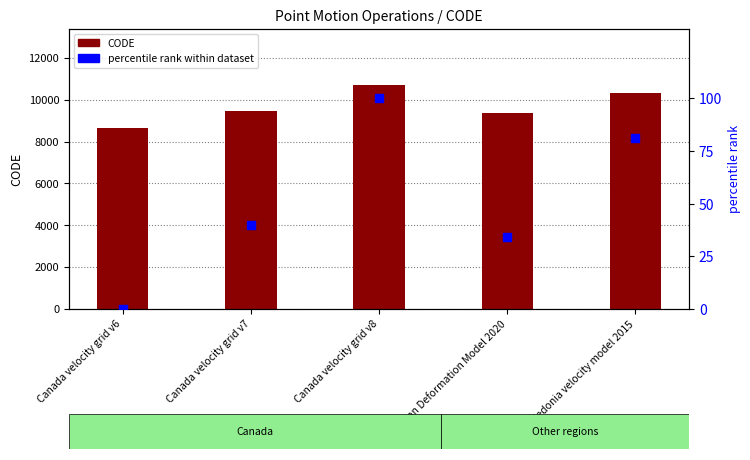

At which category is the sum across all series the highest?

Canada velocity grid v8